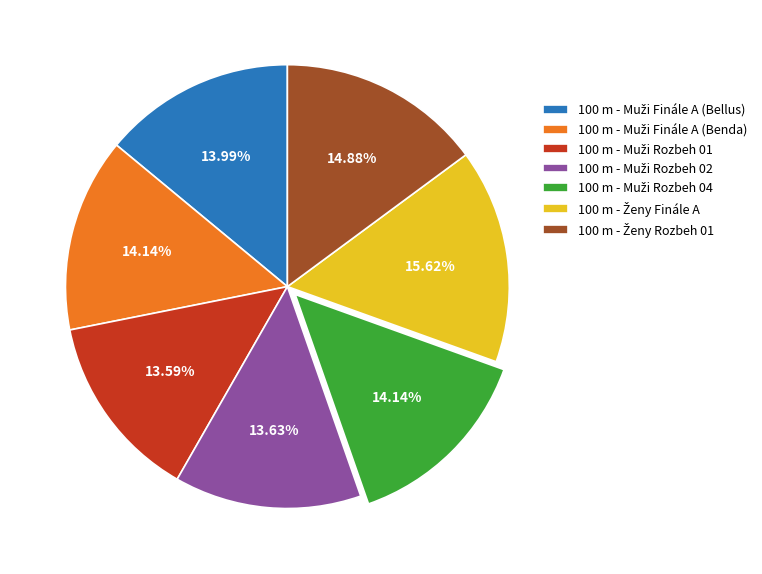

Does any single category account for the majority?

No